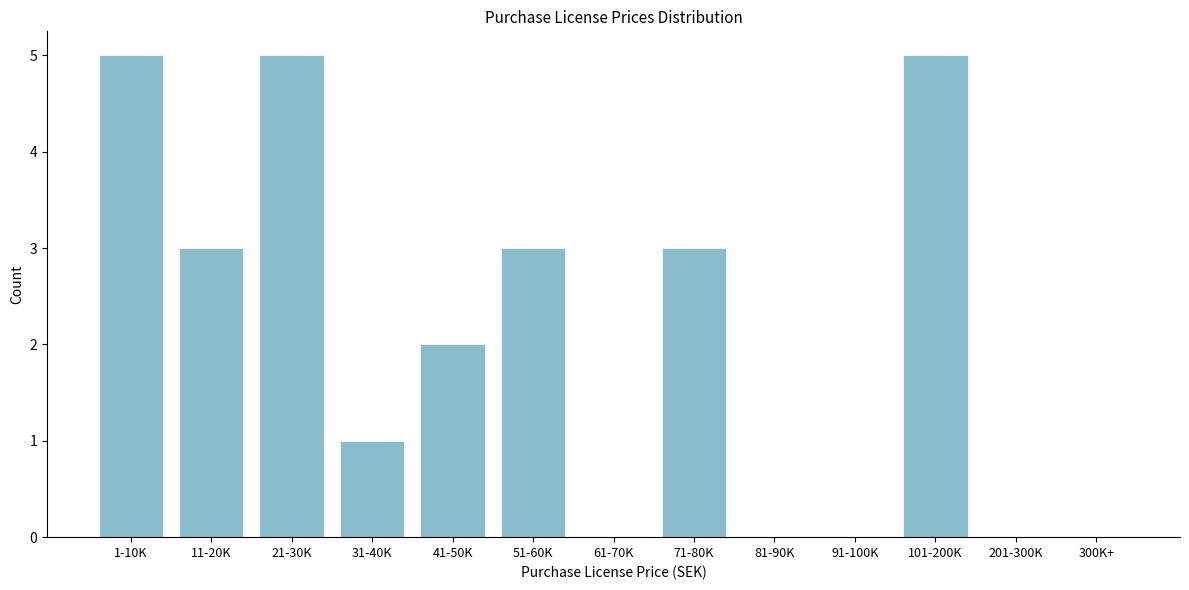

Reading left to right, transcribe all the data shown in this chart.

1-10K=5	11-20K=3	21-30K=5	31-40K=1	41-50K=2	51-60K=3	61-70K=0	71-80K=3	81-90K=0	91-100K=0	101-200K=5	201-300K=0	300K+=0